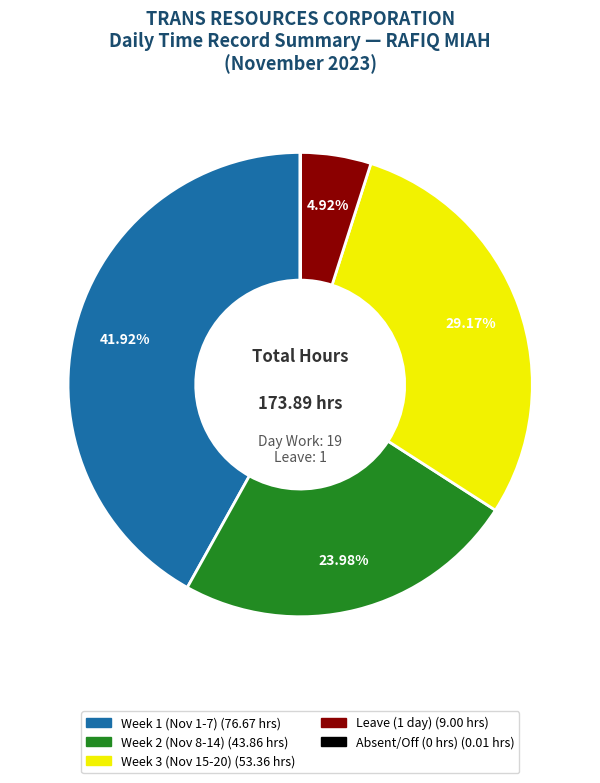

Does any single category account for the majority?

No